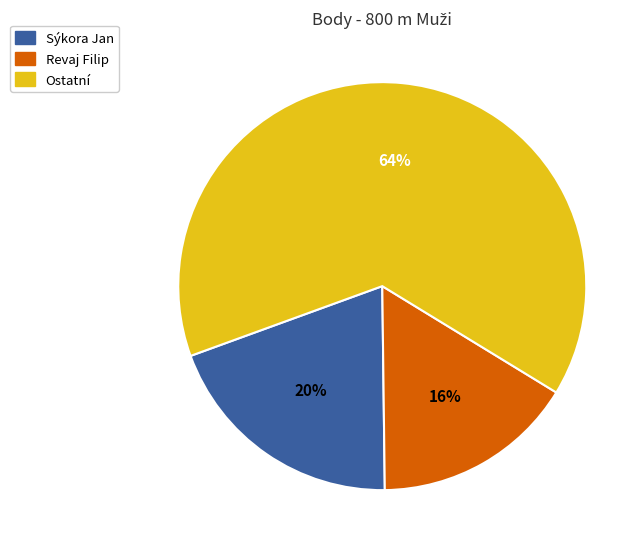

Is there any slice that represents more than half of the pie?

Yes